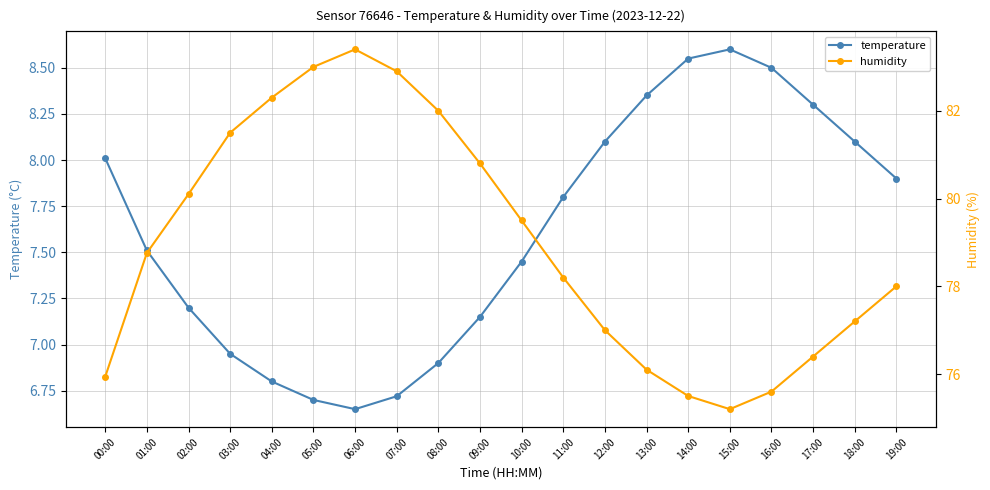

How many data points does each series have?

20